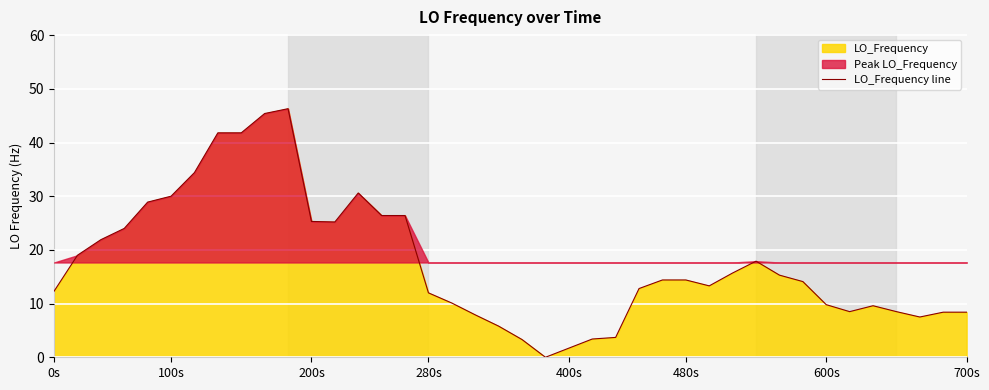

What is the maximum value shown in the chart?

46.3